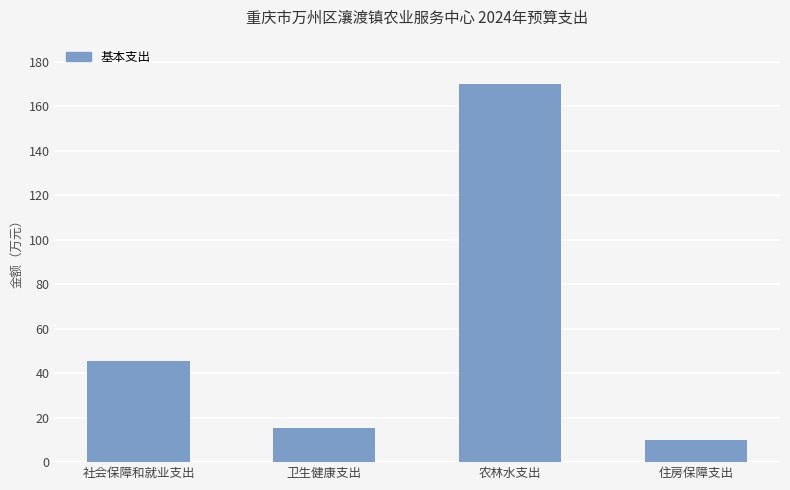

What position from the left is 农林水支出?

3